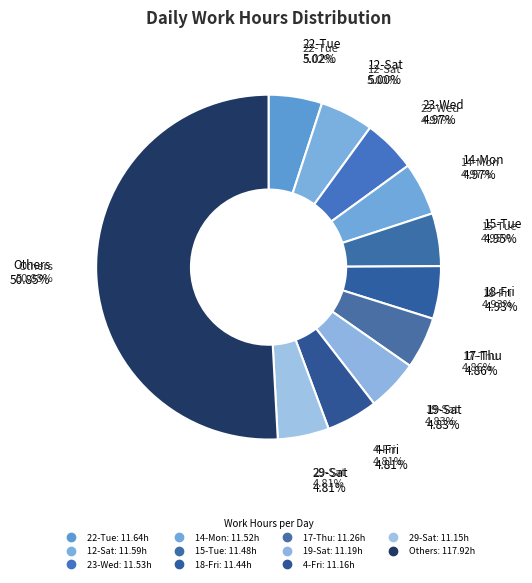

Is the sum of 14-Mon and 1-Tue greater than half?

No